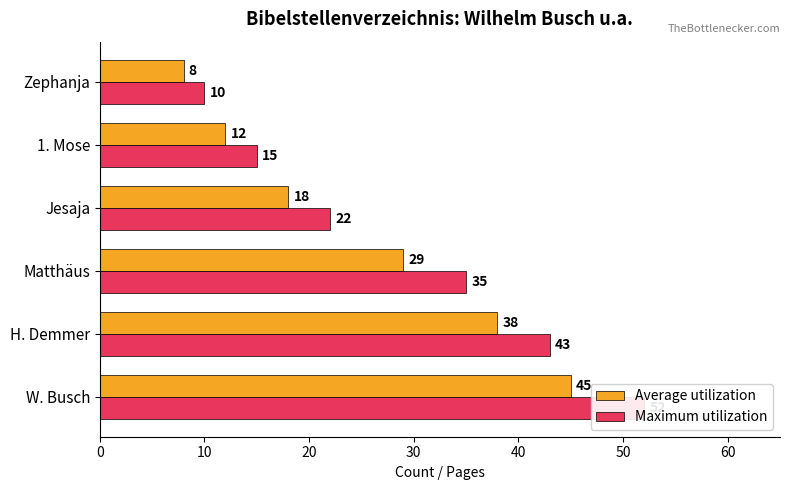

Which series changed the most between 1. Mose and Zephanja?

Maximum utilization